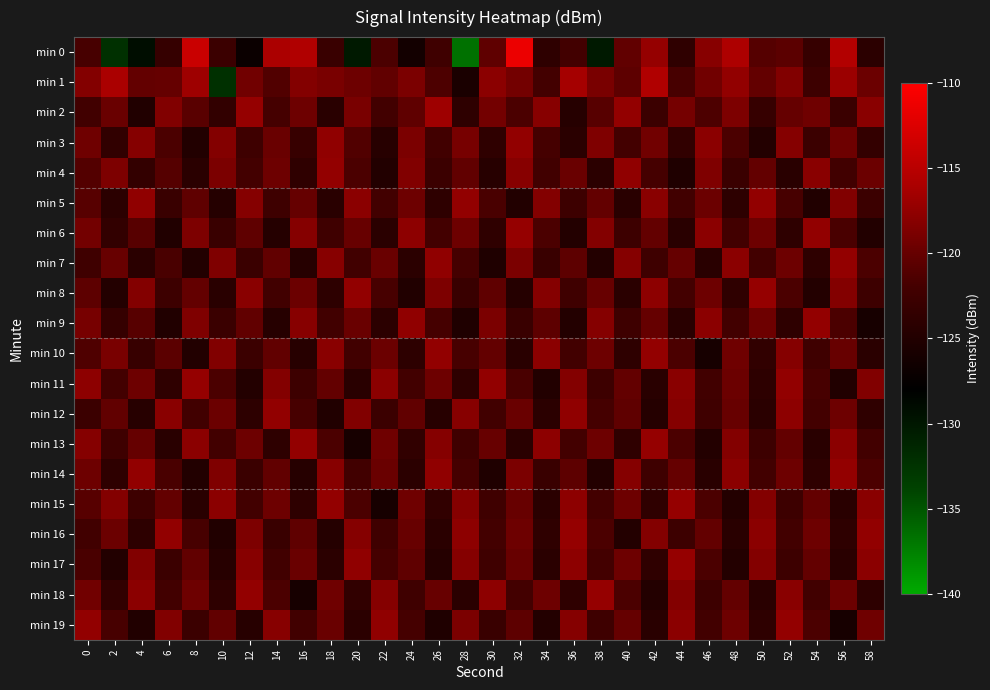

Rank the series by their maximum value, from highest to lowest.

min 0, min 1, min 2, min 6, min 8, min 11, min 13, min 15, min 16, min 17, min 18, min 4, min 7, min 9, min 10, min 14, min 19, min 3, min 5, min 12